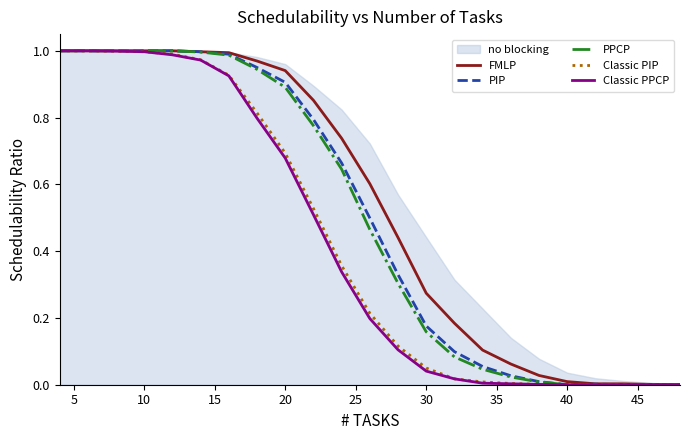

True or false: Classic PPCP has a value of 1.0 at 20.

False